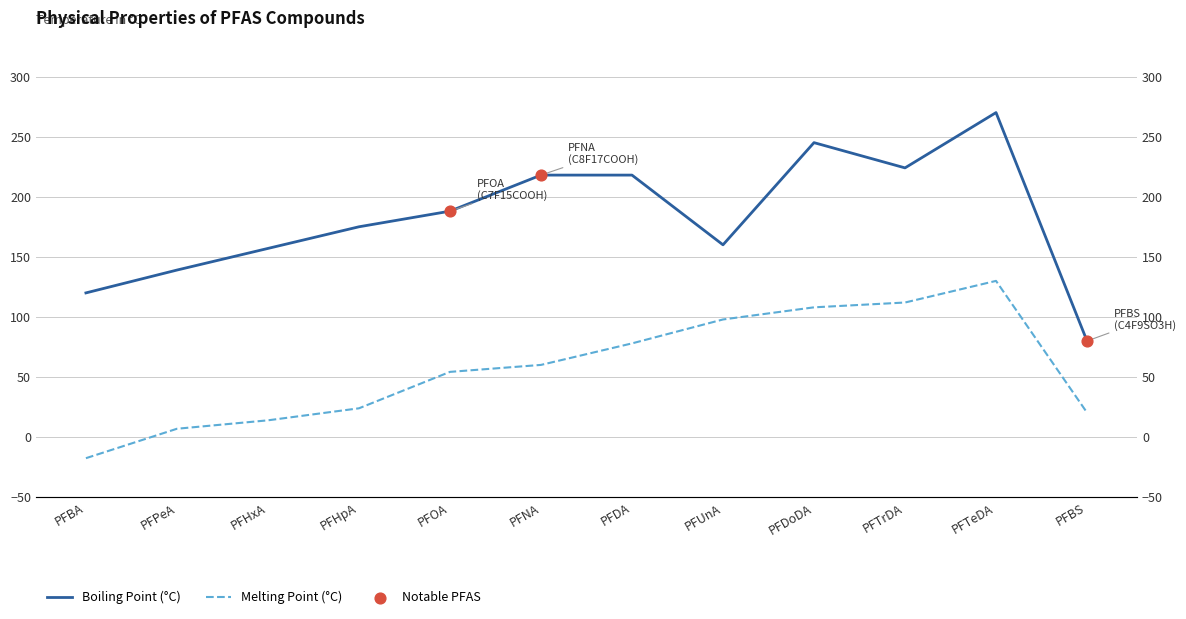

Which series has the largest Y range (max minus min)?

Boiling Point (°C)